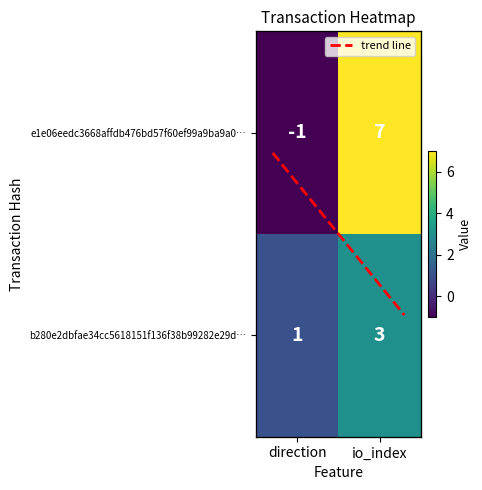

What is the spread (max minus min) of values at direction?

2.0